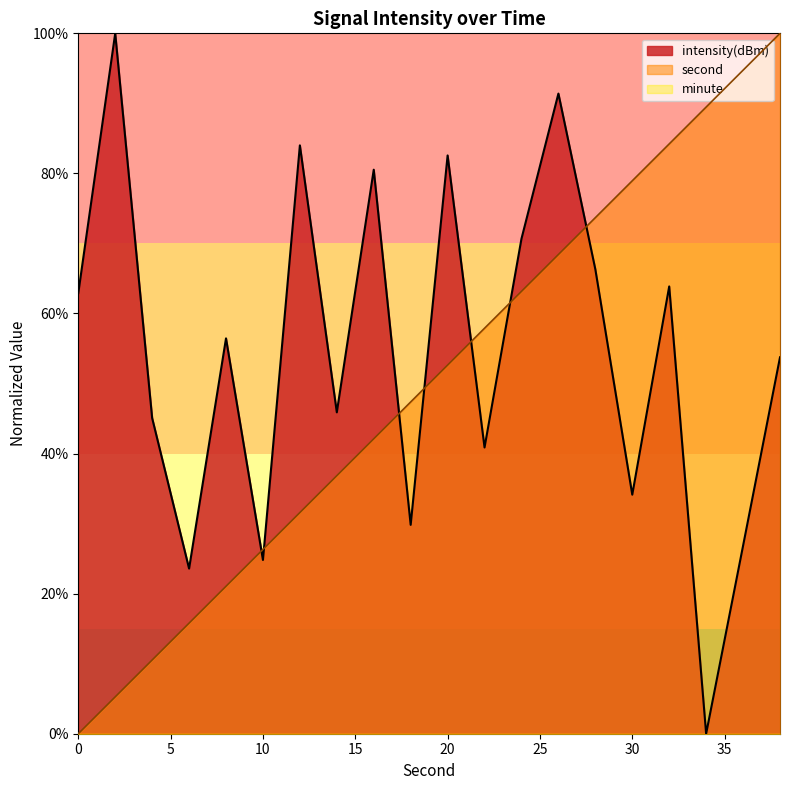

Which has a higher value, 22 or 20?

22